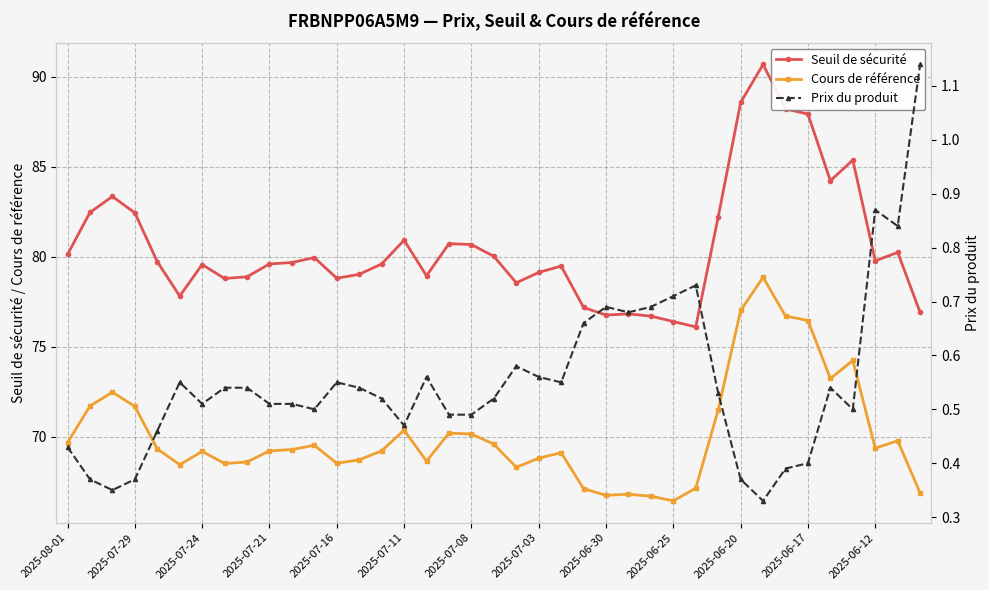

How many interior local peaks does the Cours de référence series have?

10